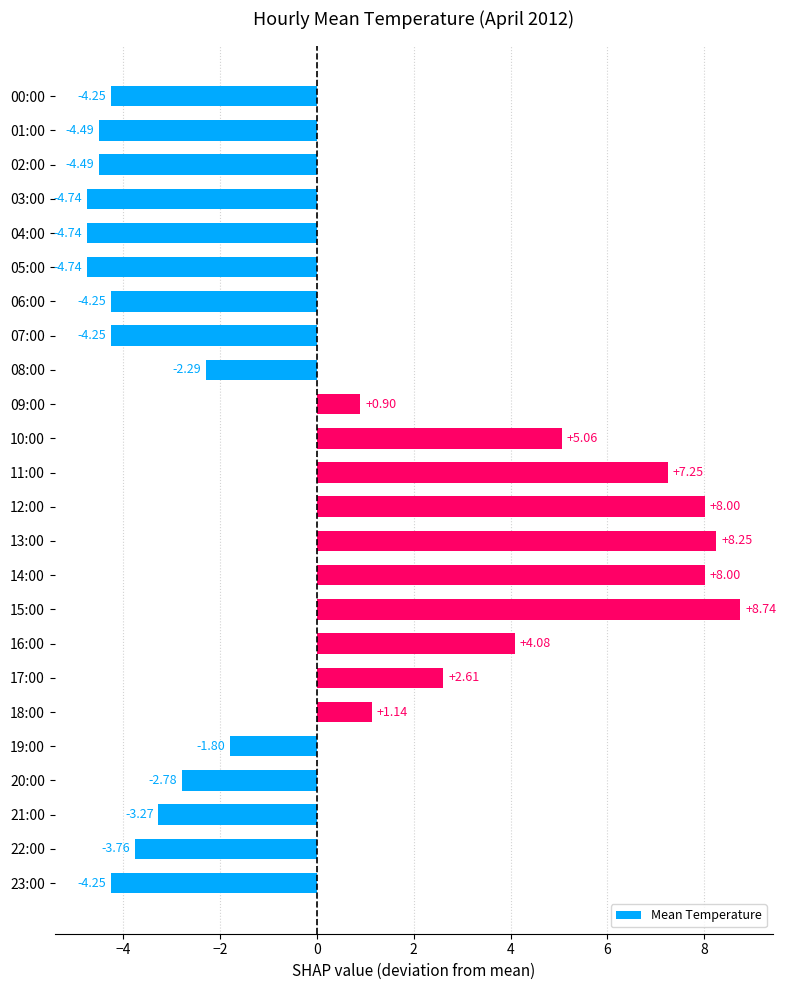

What is the change in value from 01:00 to 20:00?

+1.7